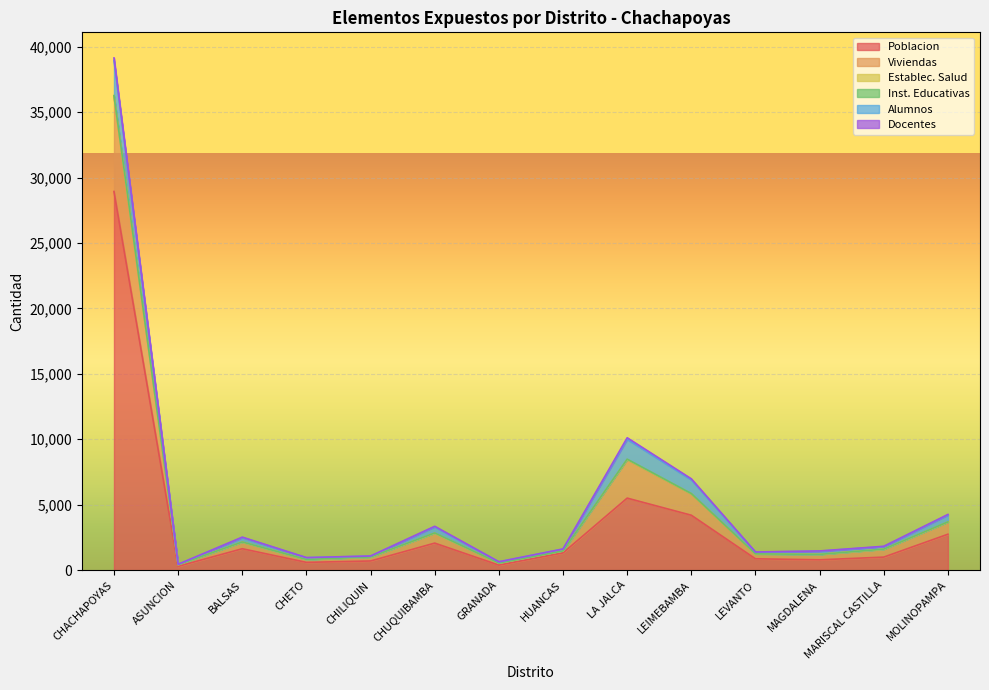

What is the value of the Establec. Salud point at the 12th from the left?

1203